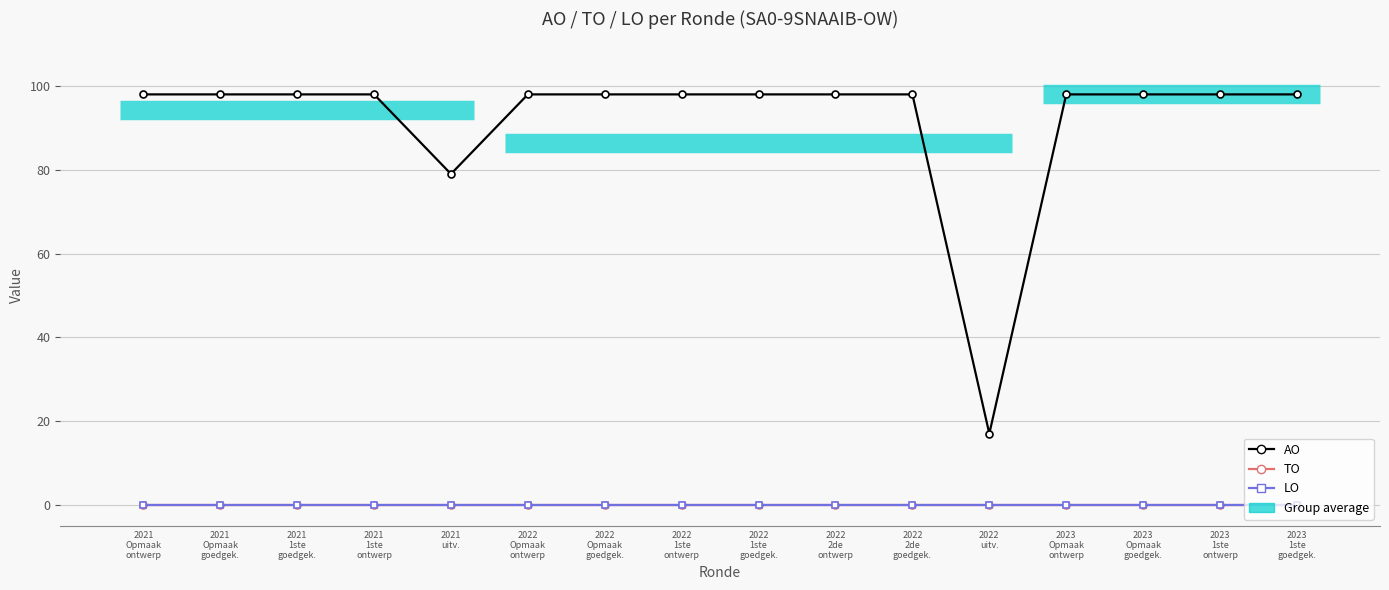

Which series has the largest total across all categories?

AO